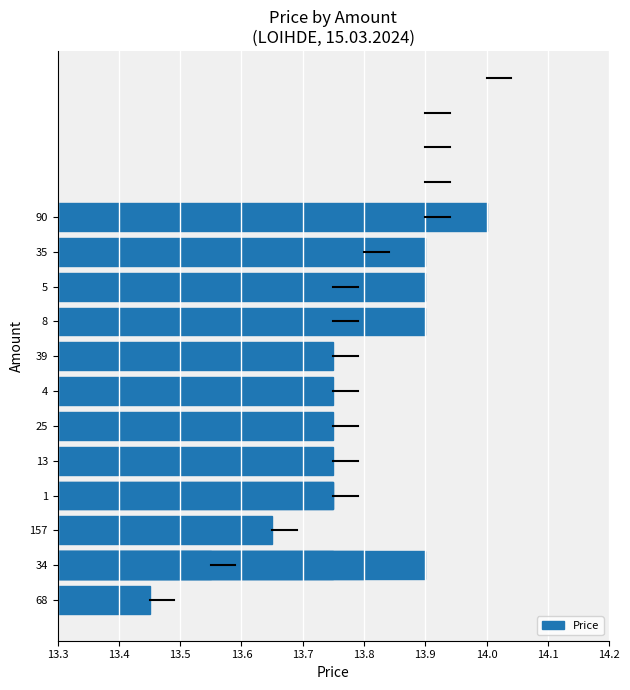

True or false: the data shows 6.8 at 4.

False